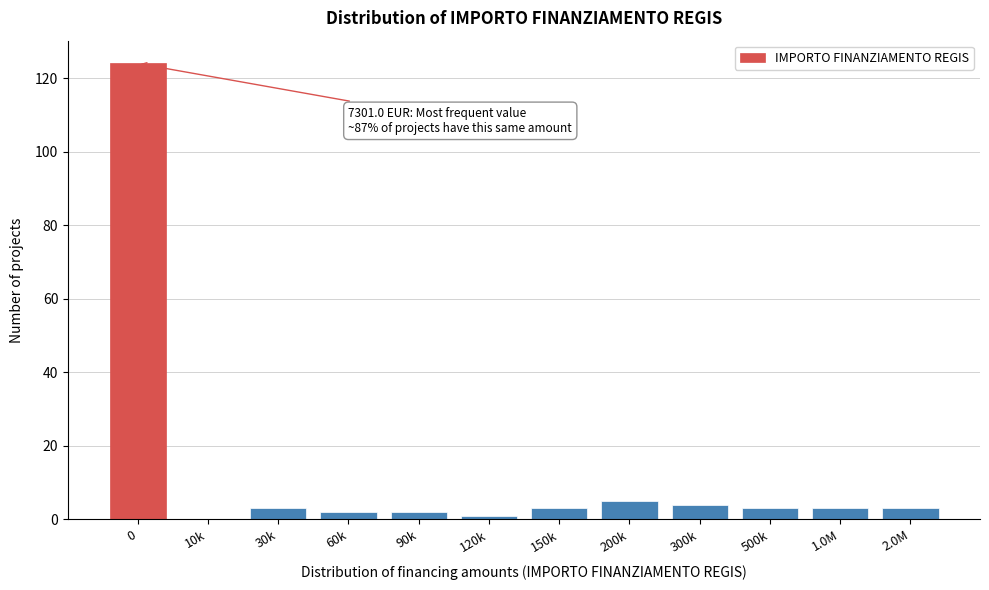

Reading left to right, extract all data points from this chart.

0=124	10k=0	30k=3	60k=2	90k=2	120k=1	150k=3	200k=5	300k=4	500k=3	1.0M=3	2.0M=3